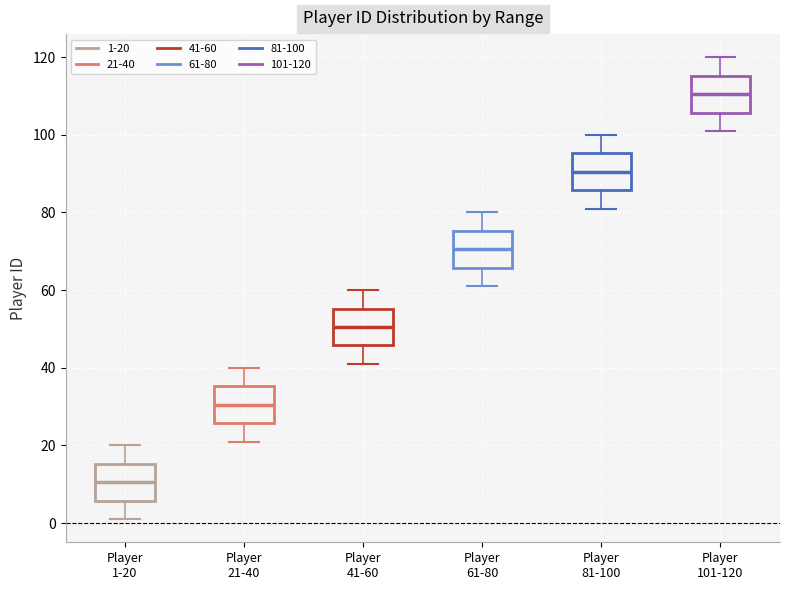

Where is the upper edge of the box for Player 61-80 on the y-axis? The values are not printed on the chart, so give them approximately, as read against the axis.

76